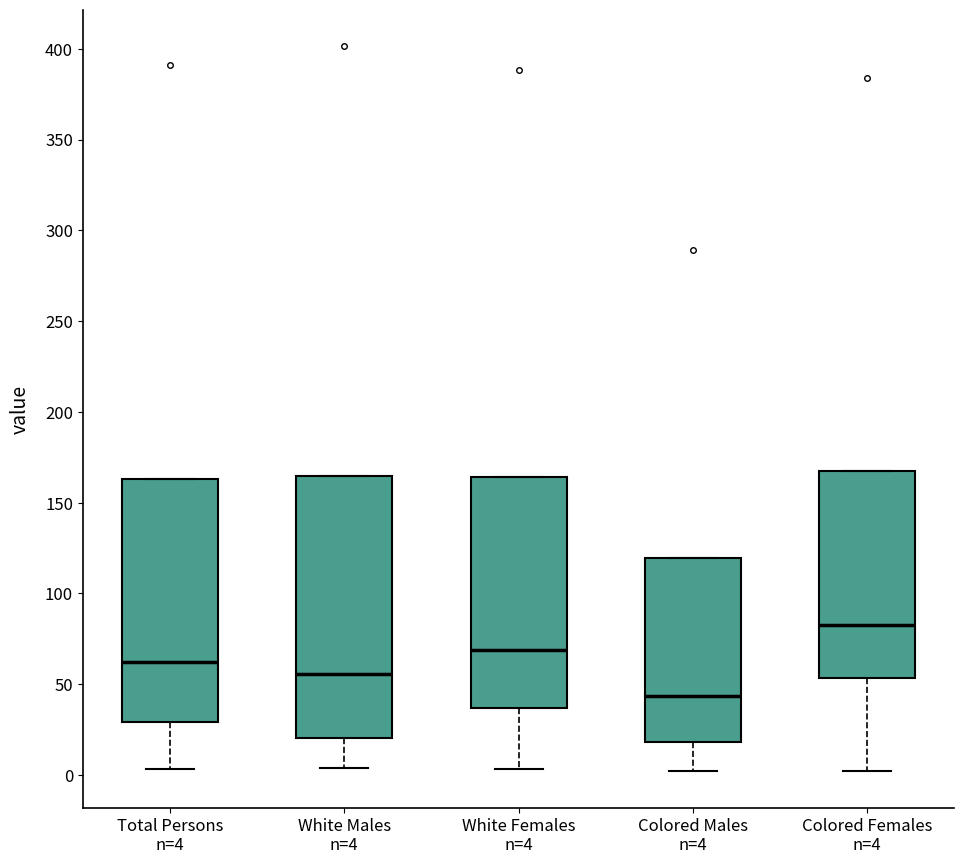

Reading left to right, read every box against the y-axis: the position of its median line, the range the box covers, and the ends of its whiskers. The values are not printed on the chart, so give them approximately, as read against the axis.

Total Persons n=4: median 65, box 30 to 165, whiskers 5 to 165
White Males n=4: median 55, box 20 to 165, whiskers 5 to 165
White Females n=4: median 70, box 35 to 165, whiskers 5 to 165
Colored Males n=4: median 45, box 20 to 120, whiskers 0 to 120
Colored Females n=4: median 85, box 55 to 165, whiskers 0 to 165